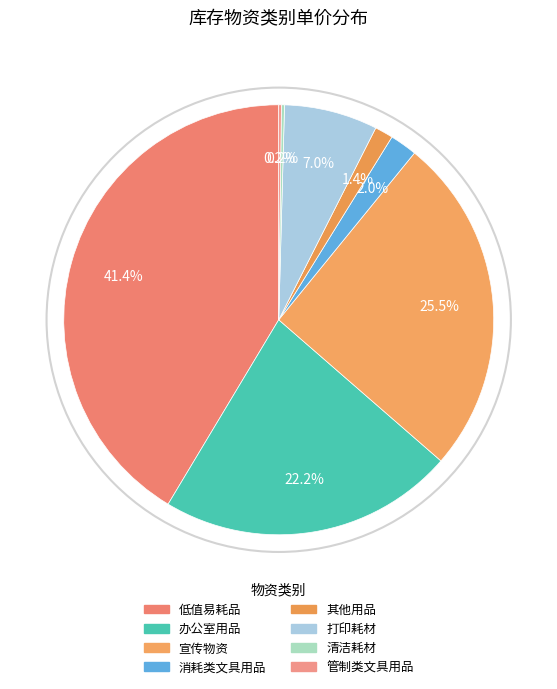

To the nearest percent, what is the average slice percentage?

12%